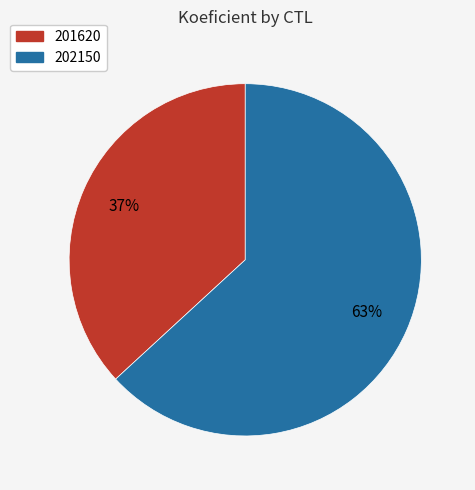

The 201620 slice represents 25% of the pie. True or false?

False